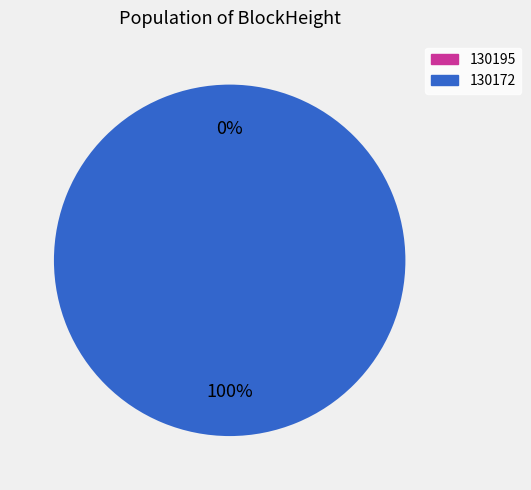

Count the number of slices in the pie.

2